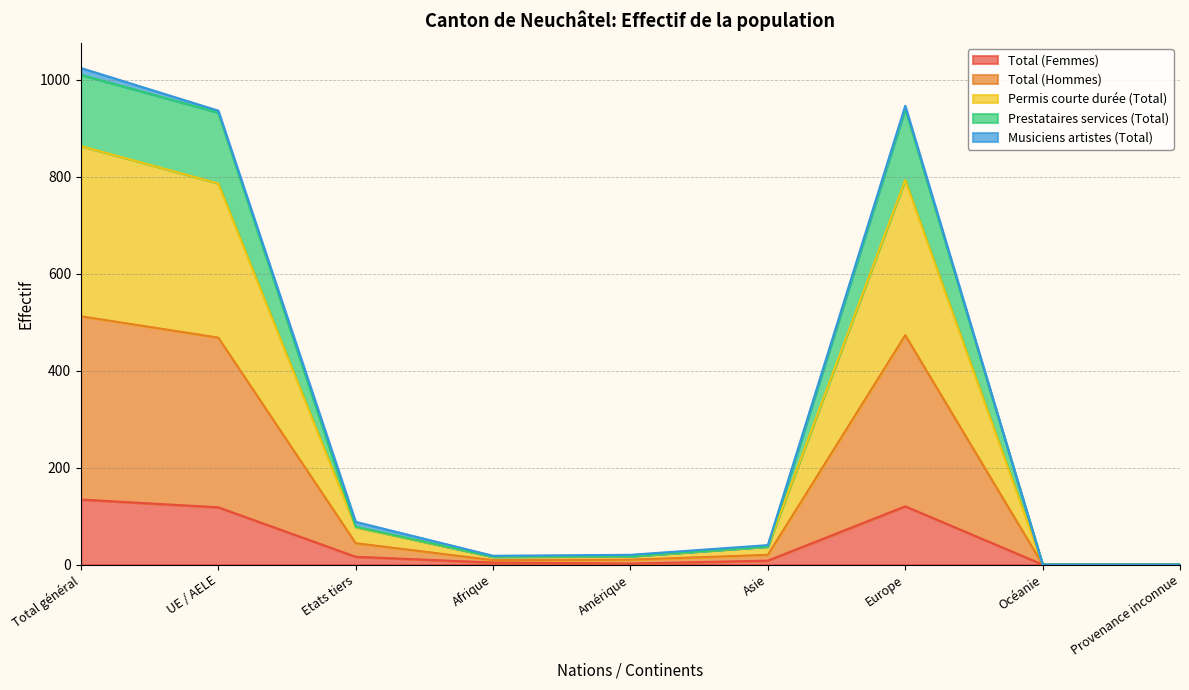

Is it true that Prestataires services (Total) equals 71 at Etats tiers?

False